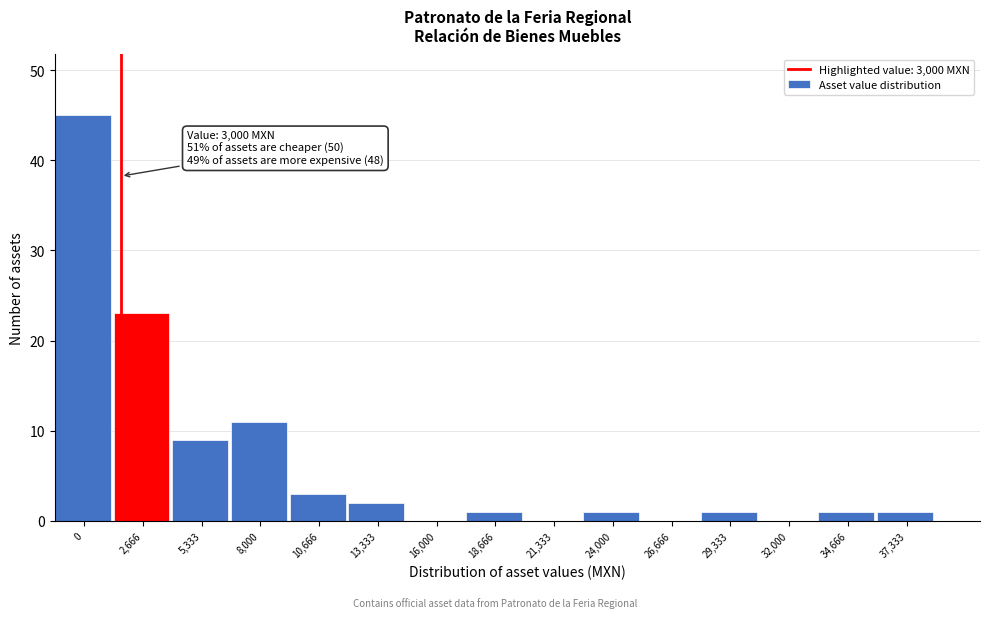

Reading left to right, what are all the values shown in this chart?

0=45	2,666=23	5,333=9	8,000=11	10,666=3	13,333=2	16,000=0	18,666=1	21,333=0	24,000=1	26,666=0	29,333=1	32,000=0	34,666=1	37,333=1